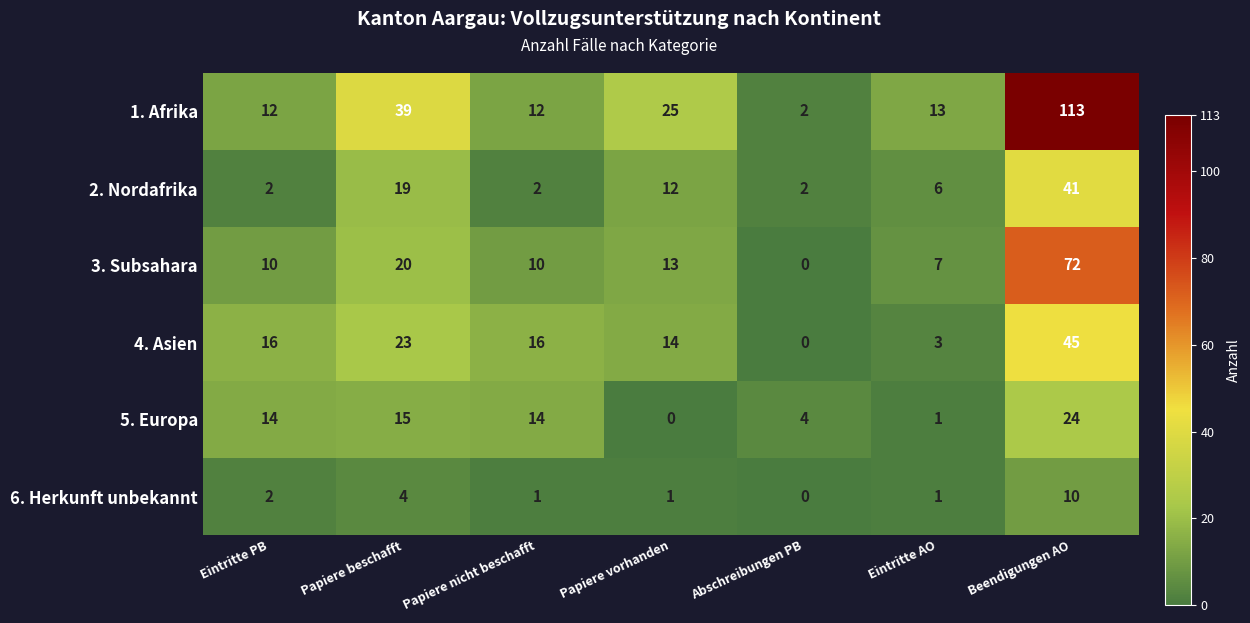

What is the spread (max minus min) of values at Papiere vorhanden?

25